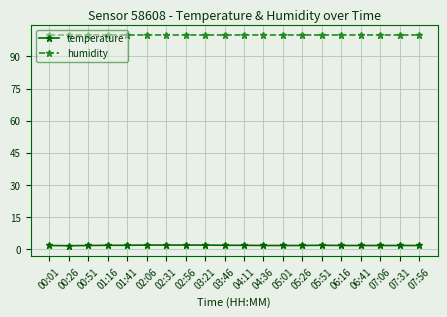

How many distinct data groups are displayed?

2